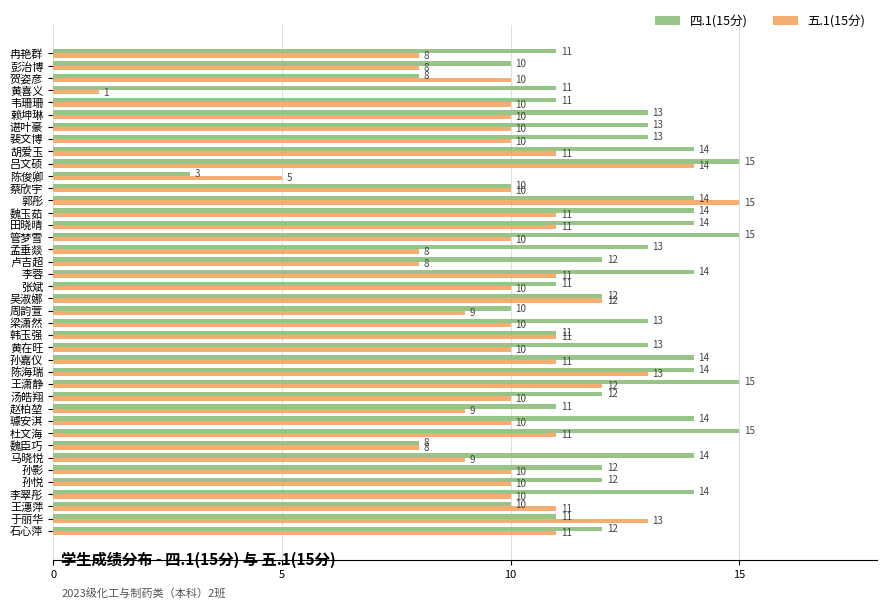

Rank the series at 冉艳群 from highest to lowest value.

四.1(15分), 五.1(15分)